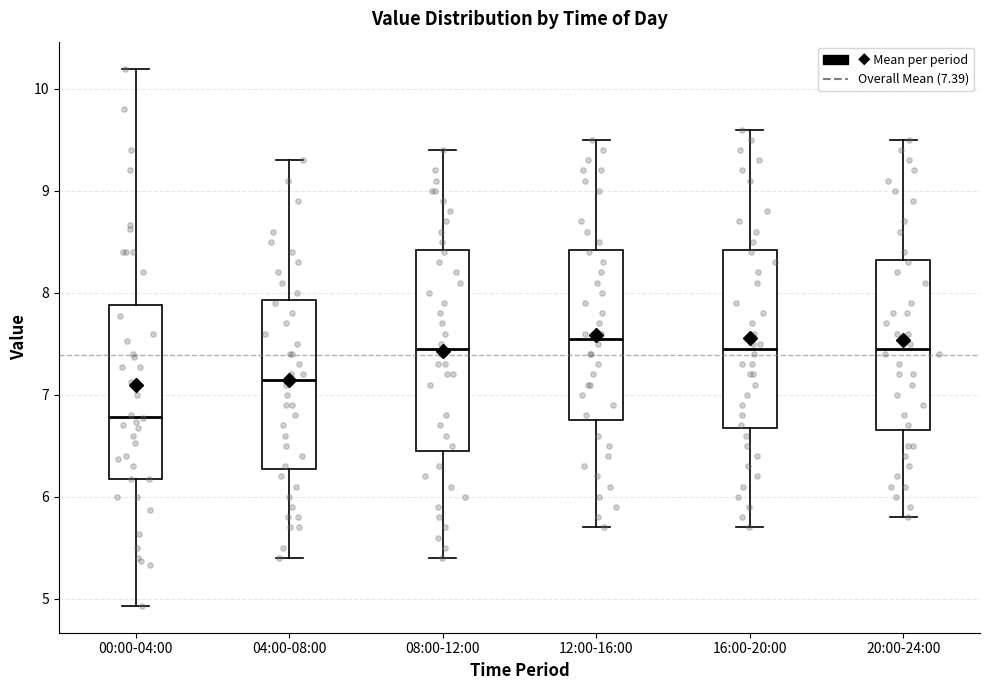

Which box is the tallest, from its lower edge to its upper edge?

08:00-12:00